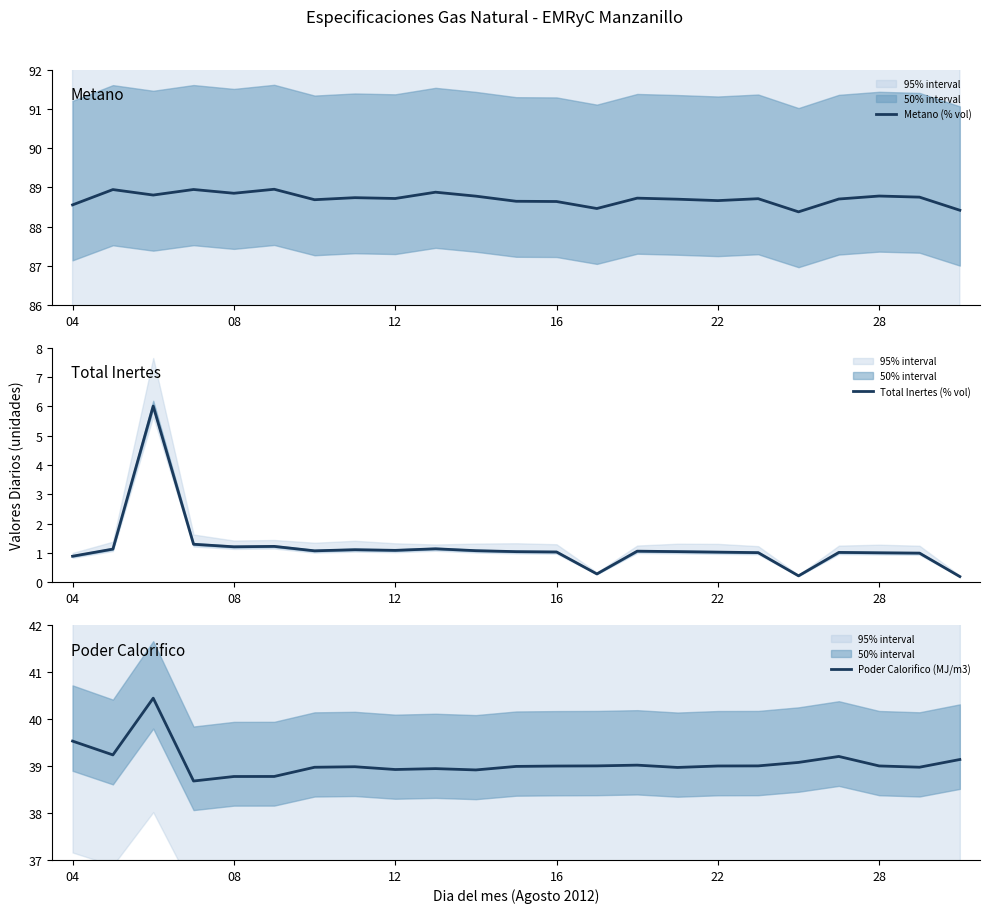

What is the sum of all Poder Calorifico (MJ/m3) values?

898.6